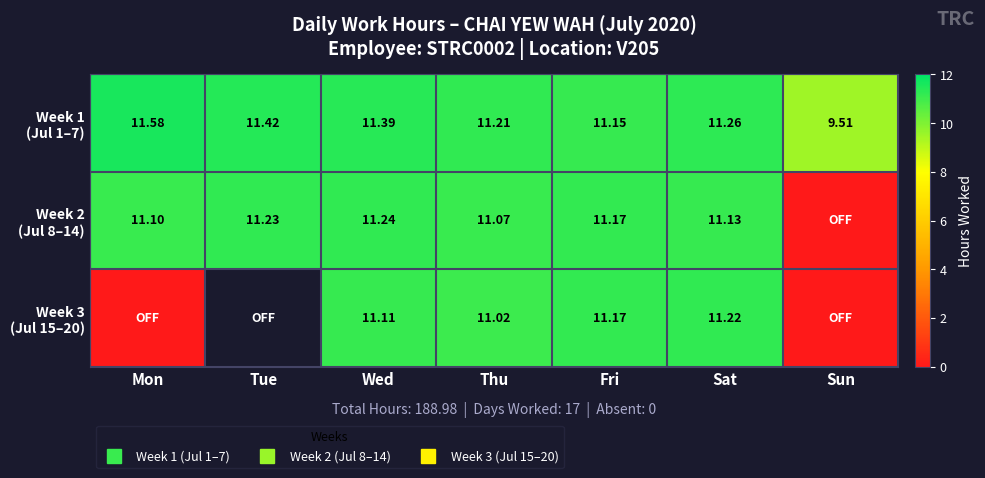

What is the difference between the maximum and minimum values in the Week 2 (Jul 8–14) series?

11.2